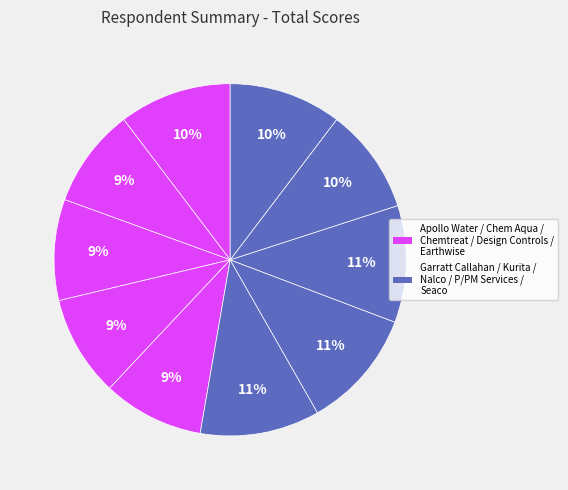

What is the smallest slice in the pie chart?

Chem Aqua